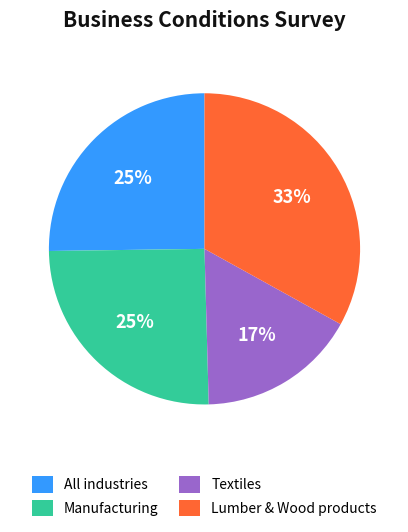

True or false: Lumber & Wood products accounts for 46% of the total.

False